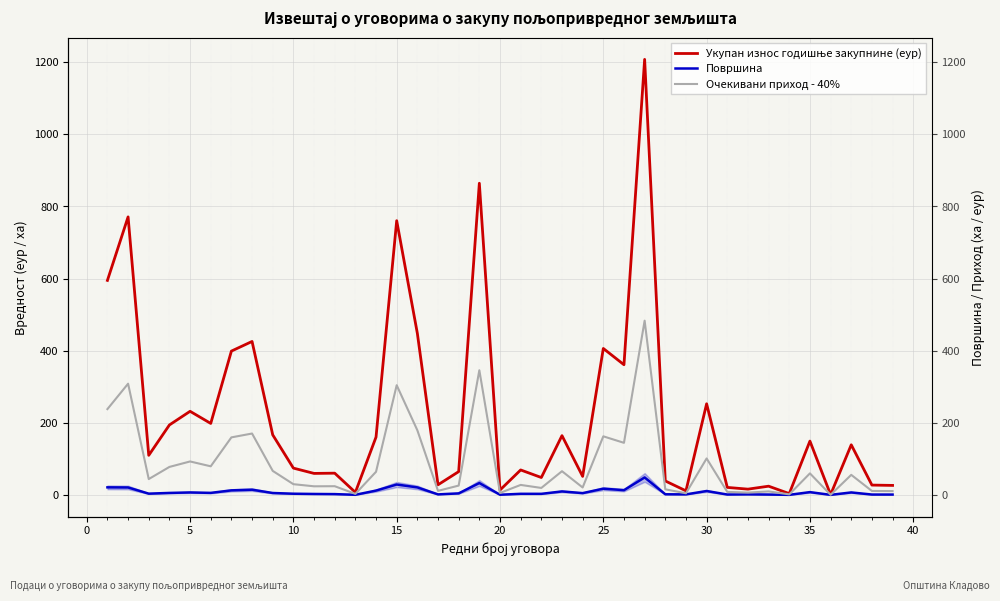

Reading left to right, transcribe all the data shown in this chart.

Укупан износ годишње закупнине (еур): 594.9	771.0	109.8	193.9	231.8	198.2	398.8	425.5	166.5	74.3	59.6	60.2	7.1	160.3	760.5	448.0	28.1	64.6	864.3	13.4	69.2	48.2	164.3	51.4	406.1	361.0	1207.8	38.7	11.3	252.7	20.8	15.9	24.1	3.6	149.2	0.7	138.9	27.2	26.3
Површина: 20.9	20.6	3.5	5.4	6.8	5.6	12.6	14.4	5.3	3.3	2.6	2.2	0.3	12.0	28.8	20.8	1.4	4.2	32.9	0.5	3.0	2.9	9.7	4.9	17.2	13.1	48.4	1.7	1.4	10.8	1.0	1.5	0.9	0.1	7.7	0.1	6.8	1.0	0.9
Очекивани приход - 40%: 238.0	308.4	43.9	77.6	92.7	79.3	159.5	170.2	66.6	29.7	23.8	24.1	2.8	64.1	304.2	179.2	11.2	25.8	345.7	5.4	27.7	19.3	65.7	20.5	162.4	144.4	483.1	15.5	4.5	101.1	8.3	6.4	9.7	1.4	59.7	0.3	55.6	10.9	10.5